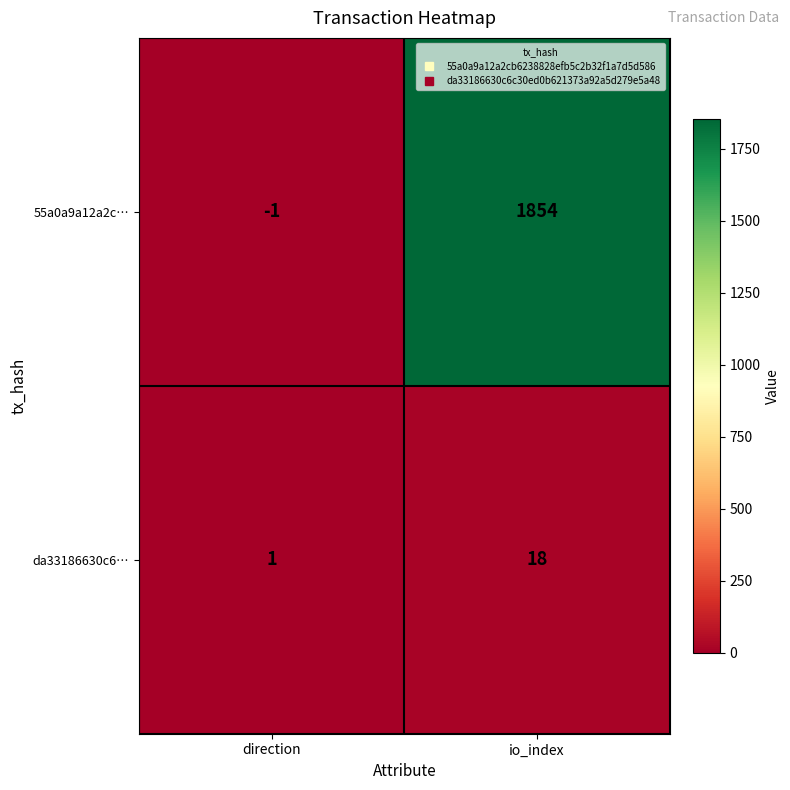

Reading left to right, extract all data points from this chart.

55a0a9a12a2c…: direction=-1	io_index=1854
da33186630c6…: direction=1	io_index=18